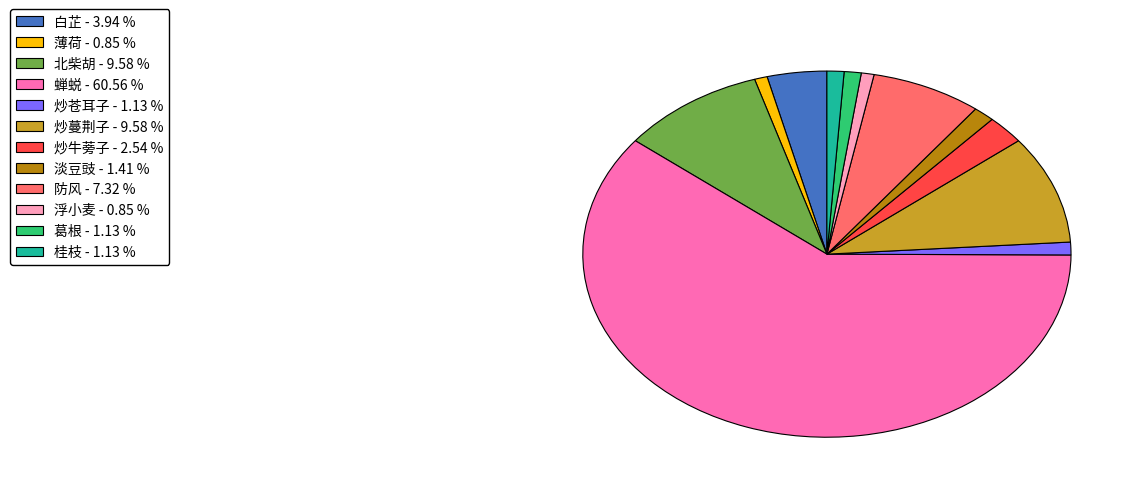

Between 炒牛蒡子 and 北柴胡, which is larger?

北柴胡